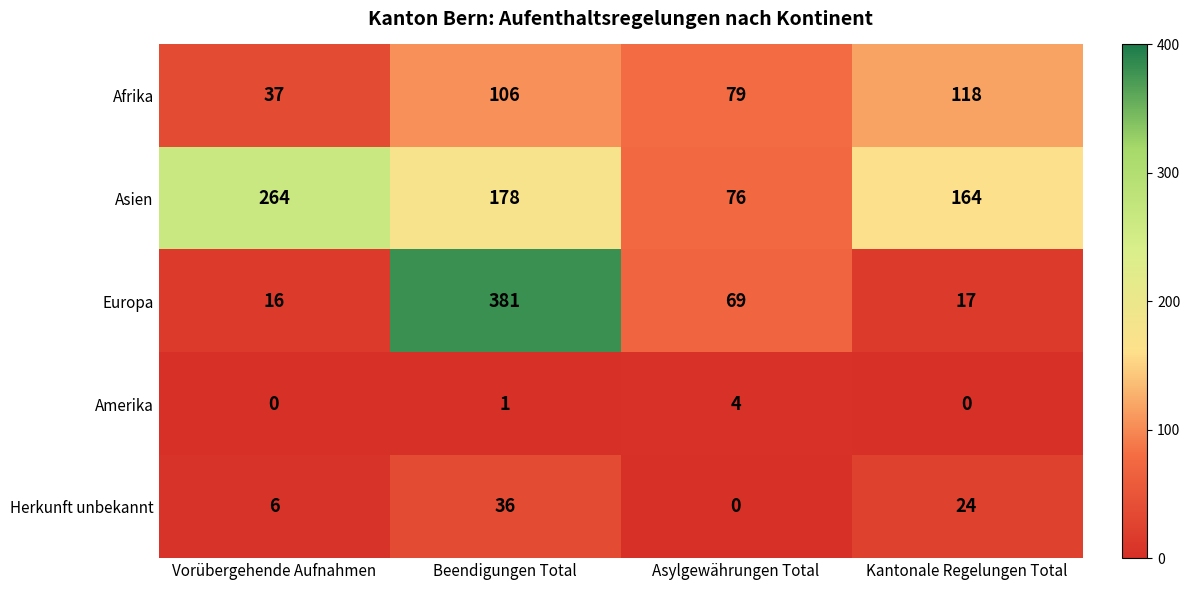

Count the number of data series in this chart.

5